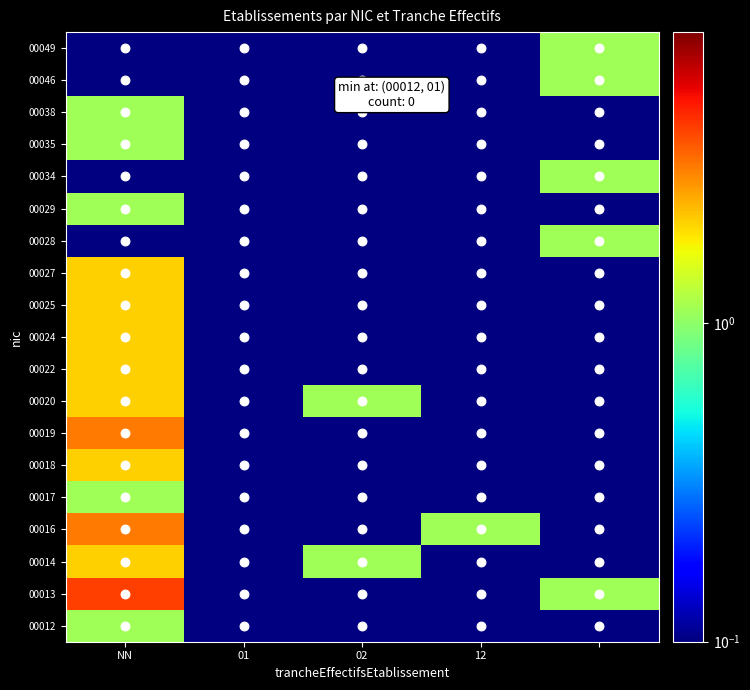

Rank the series by their maximum value, from lowest to highest.

00012, 00017, 00028, 00029, 00034, 00035, 00038, 00046, 00049, 00014, 00018, 00020, 00022, 00024, 00025, 00027, 00016, 00019, 00013